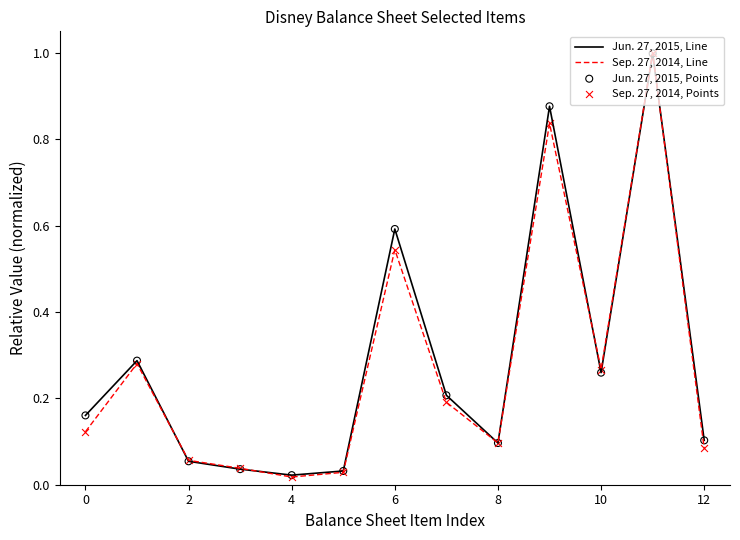

List the series in order of their overall mean, highest first.

Jun. 27, 2015, Line, Sep. 27, 2014, Line